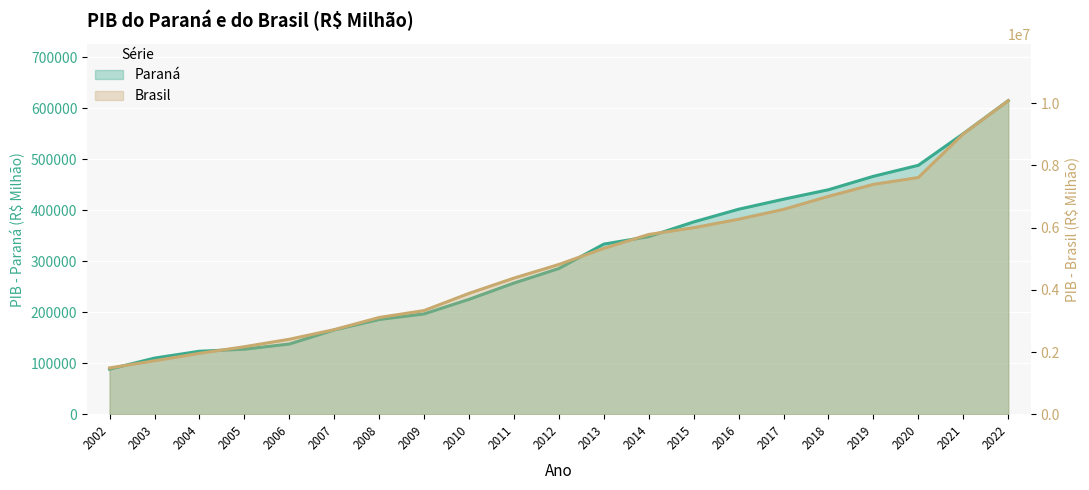

Between 2007 and 2022, which series saw the biggest shift?

Brasil